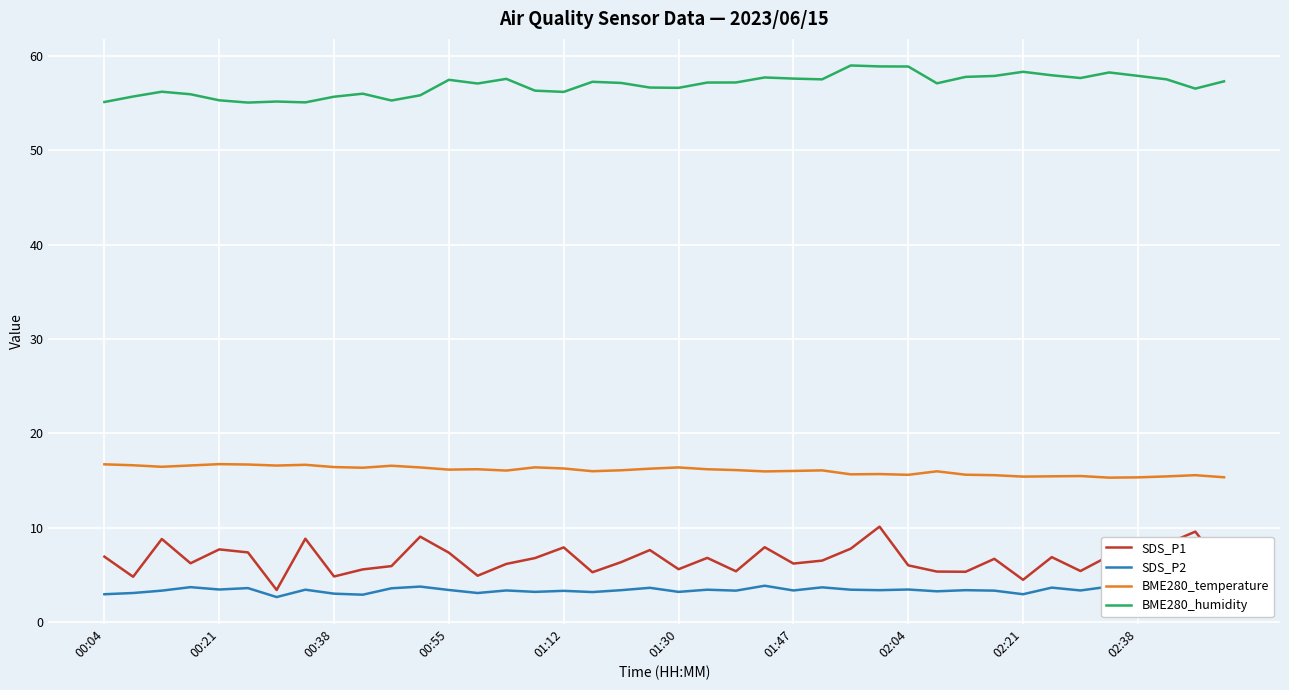

Which series has the largest total across all categories?

BME280_humidity